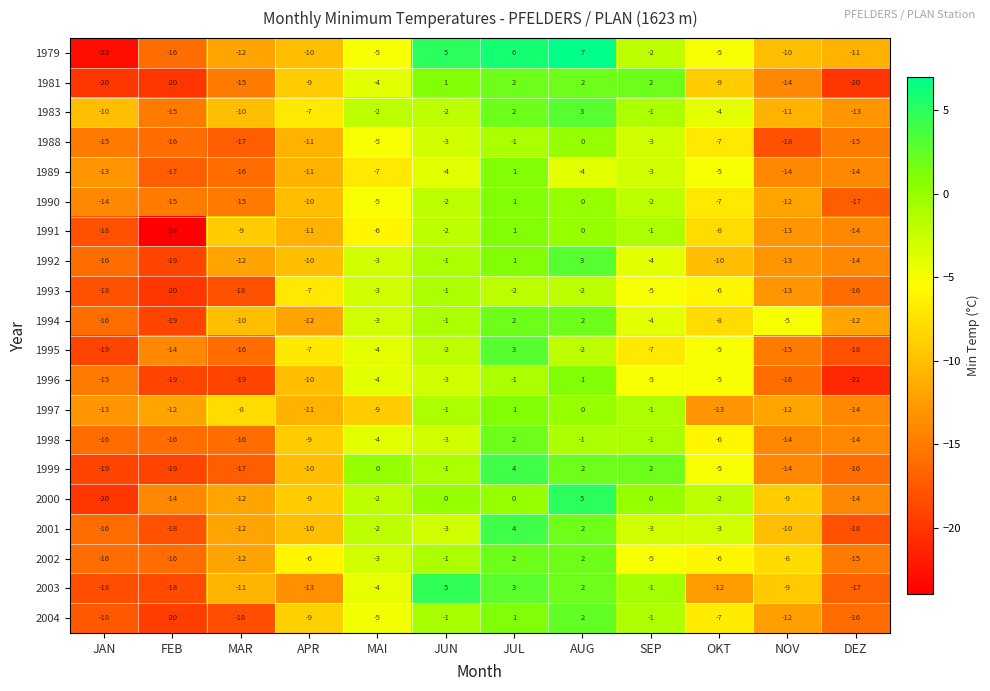

At which label does 2004 first exceed -7?

MAI